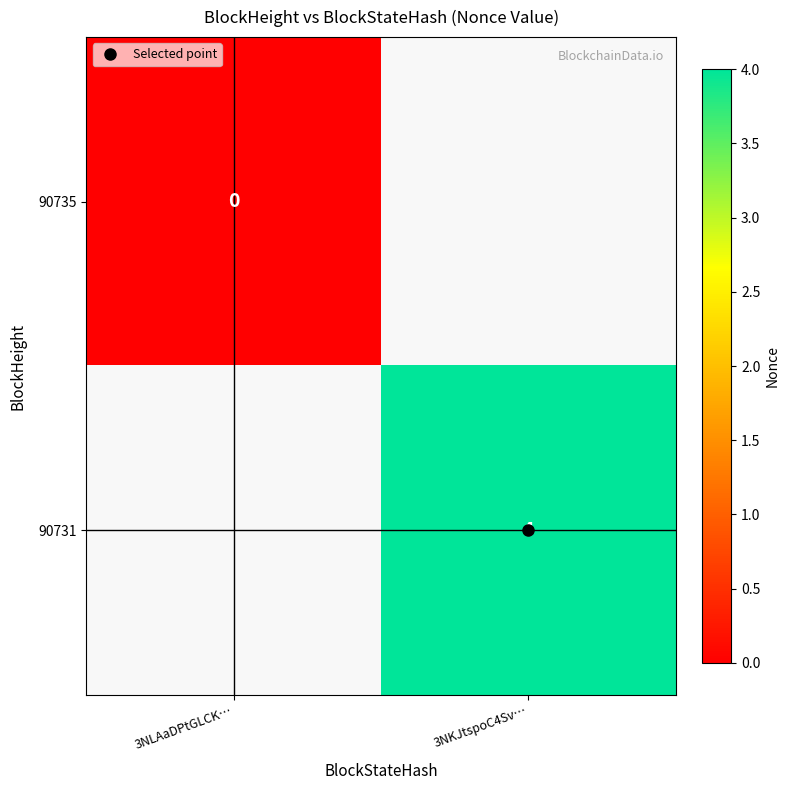

At how many categories does at least one series exceed 2?

1